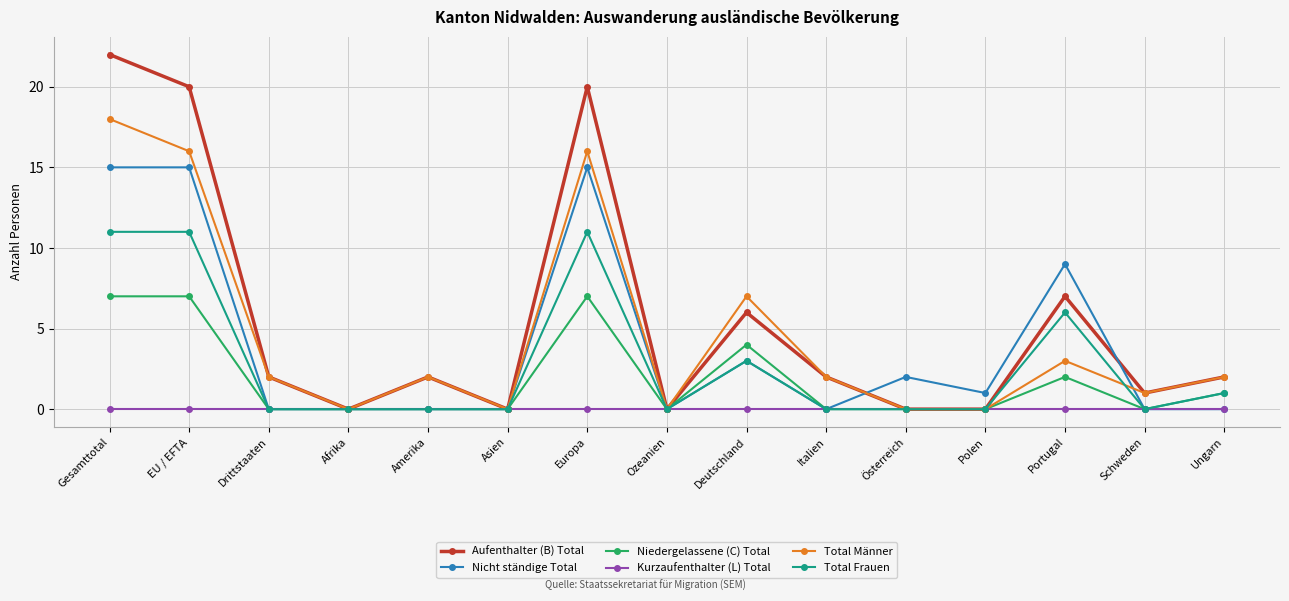

Rank the series at Europa from highest to lowest value.

Aufenthalter (B) Total, Total Männer, Nicht ständige Total, Total Frauen, Niedergelassene (C) Total, Kurzaufenthalter (L) Total